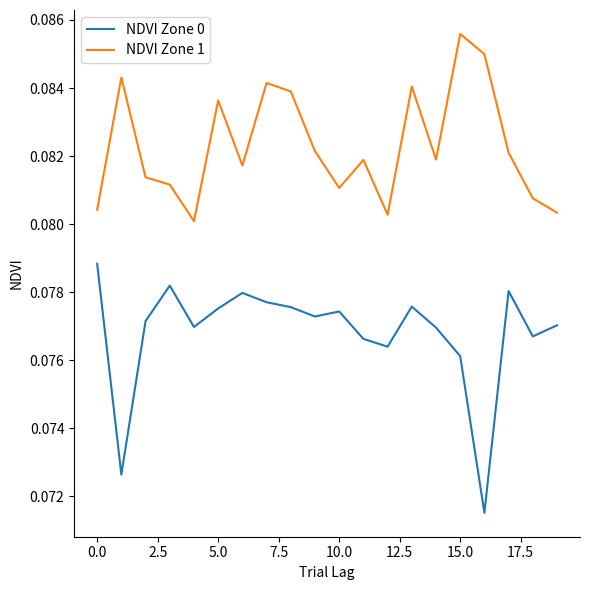

Rank the series by their maximum value, from lowest to highest.

NDVI Zone 0, NDVI Zone 1